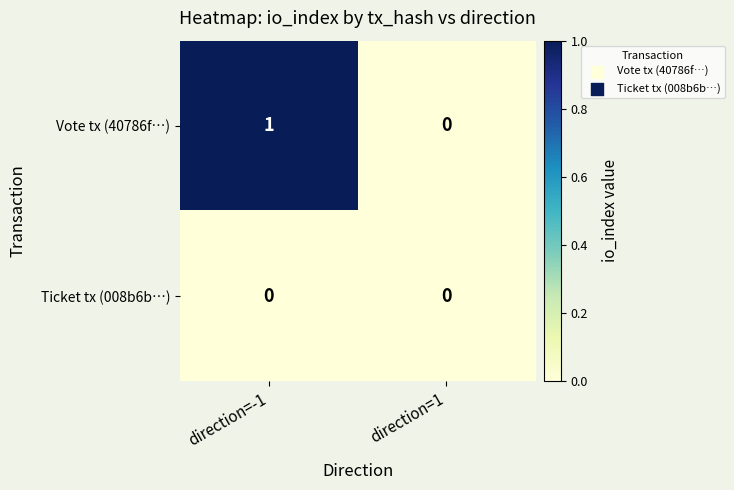

Which series has the widest spread of values?

Vote tx (40786f…)